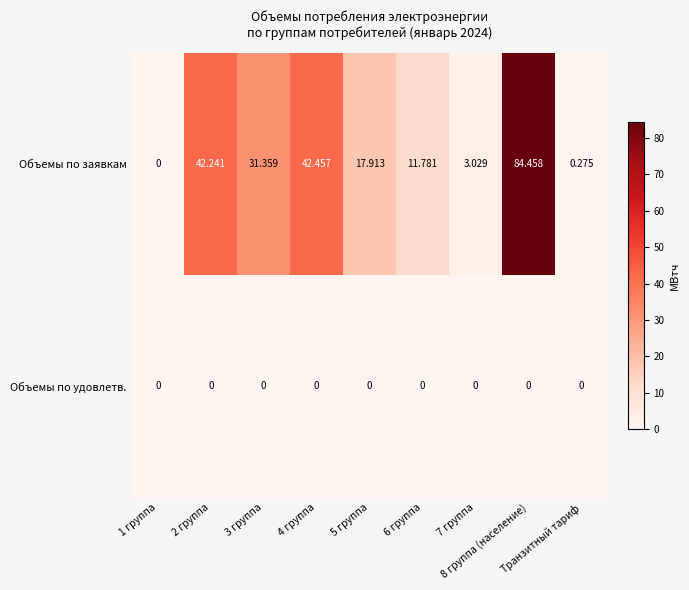

Which series has the widest spread of values?

Объемы по заявкам